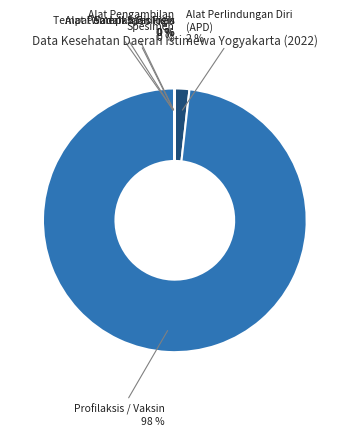

The Alat Perlindungan Diri (APD) slice represents 15% of the pie. True or false?

False